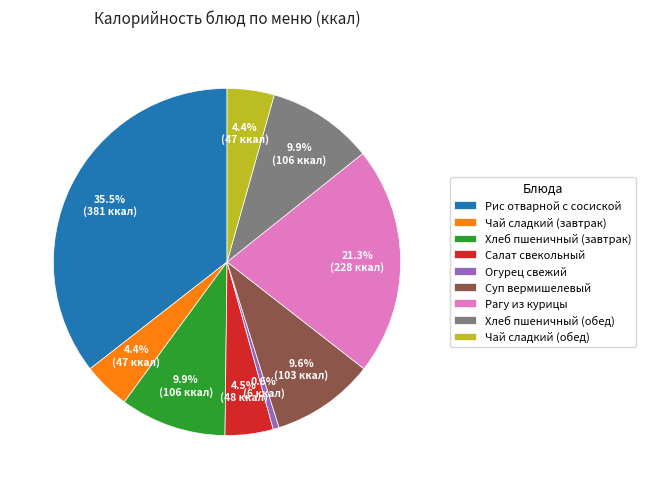

True or false: Хлеб пшеничный (обед) accounts for 10% of the total.

True